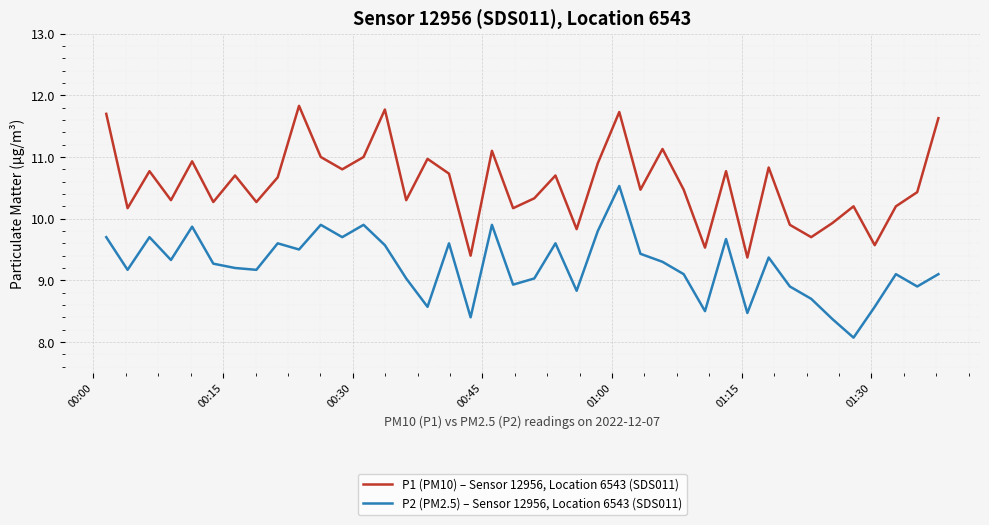

How many lines are shown in the chart?

2